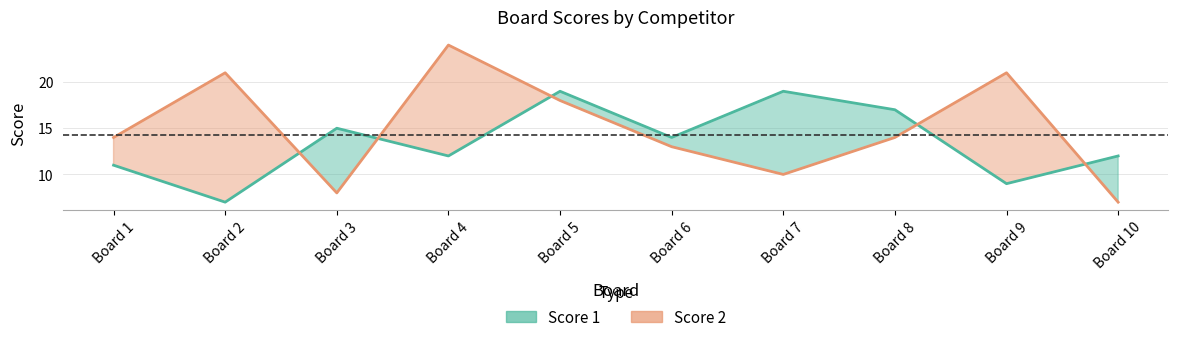

How many Score 2 line values are between 10 and 21?

7